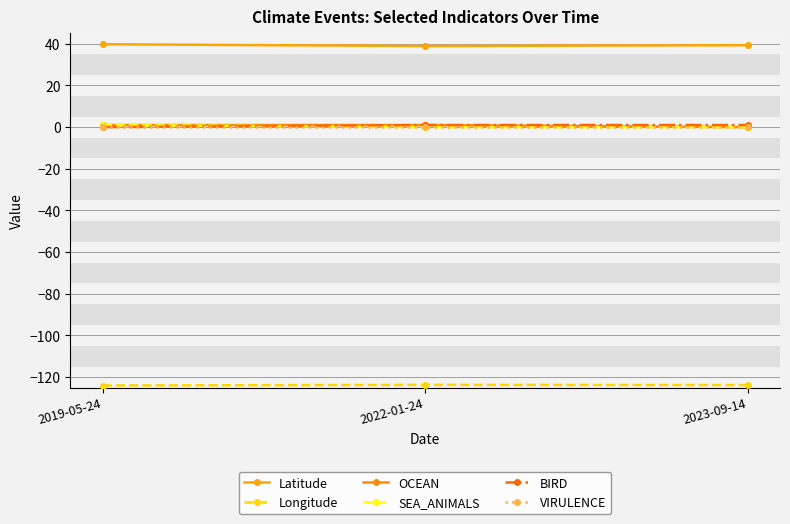

What is the spread (max minus min) of values at 2022-01-24?

162.6